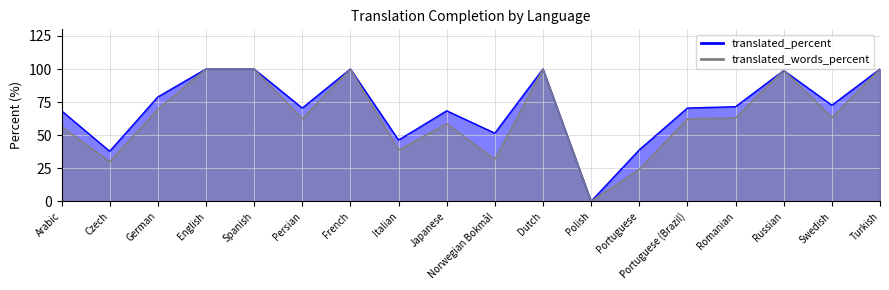

True or false: translated_percent and translated_words_percent cross at least once.

True